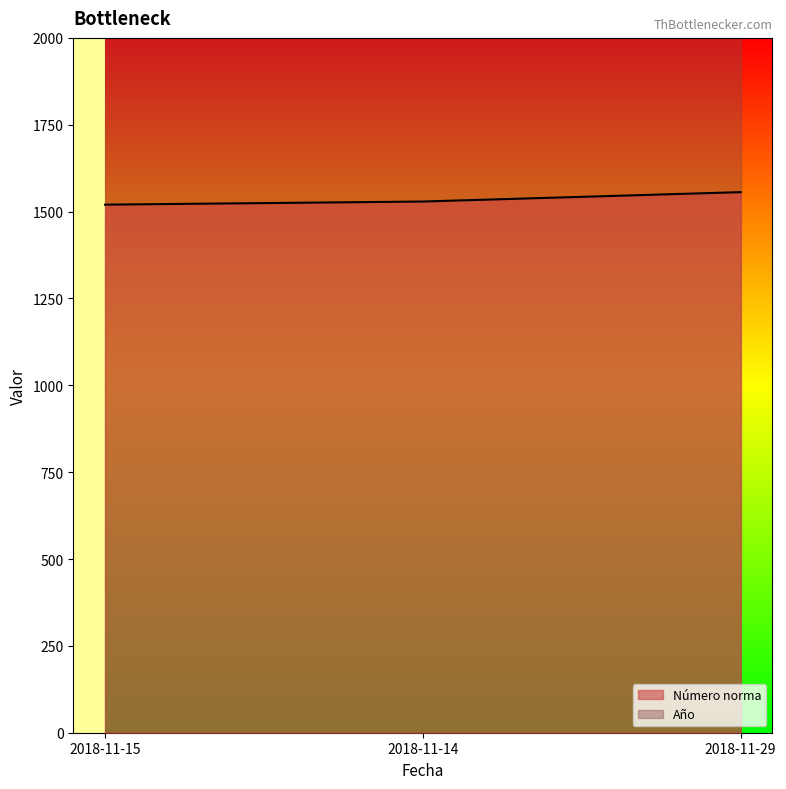

What position from the left is 2018-11-29?

3